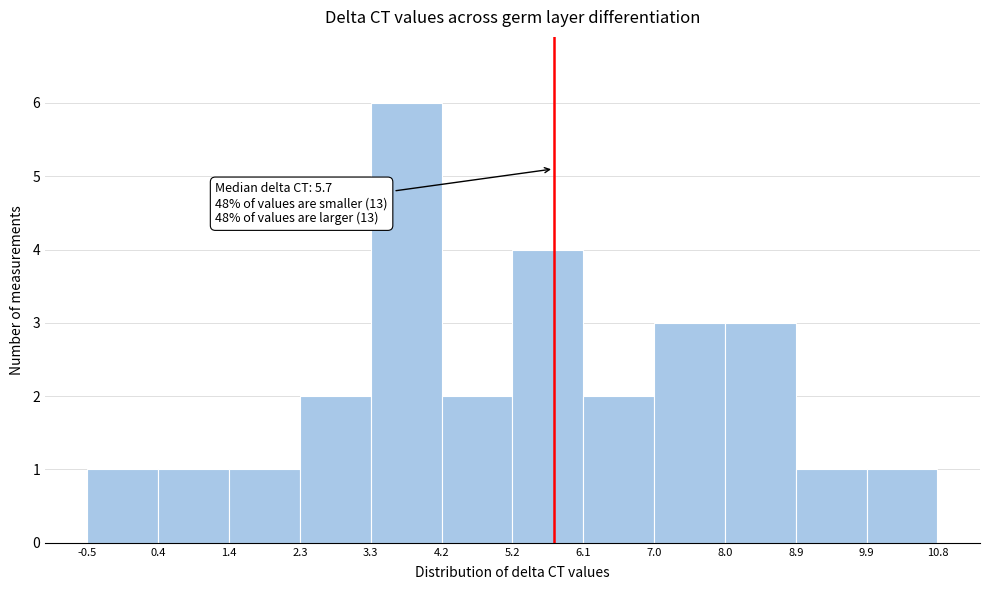

Which range on the x-axis has the tallest bar?

3.3 to 4.2